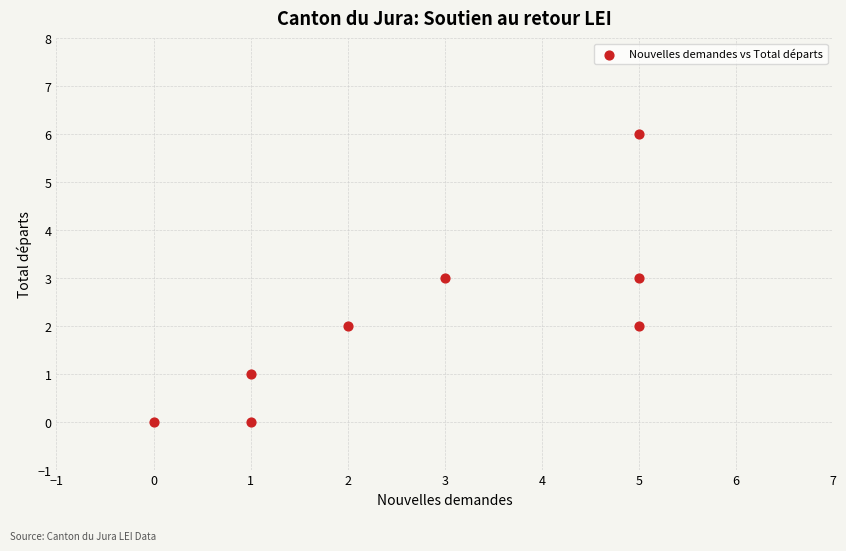

What is the range of Y values (max minus min)?

6